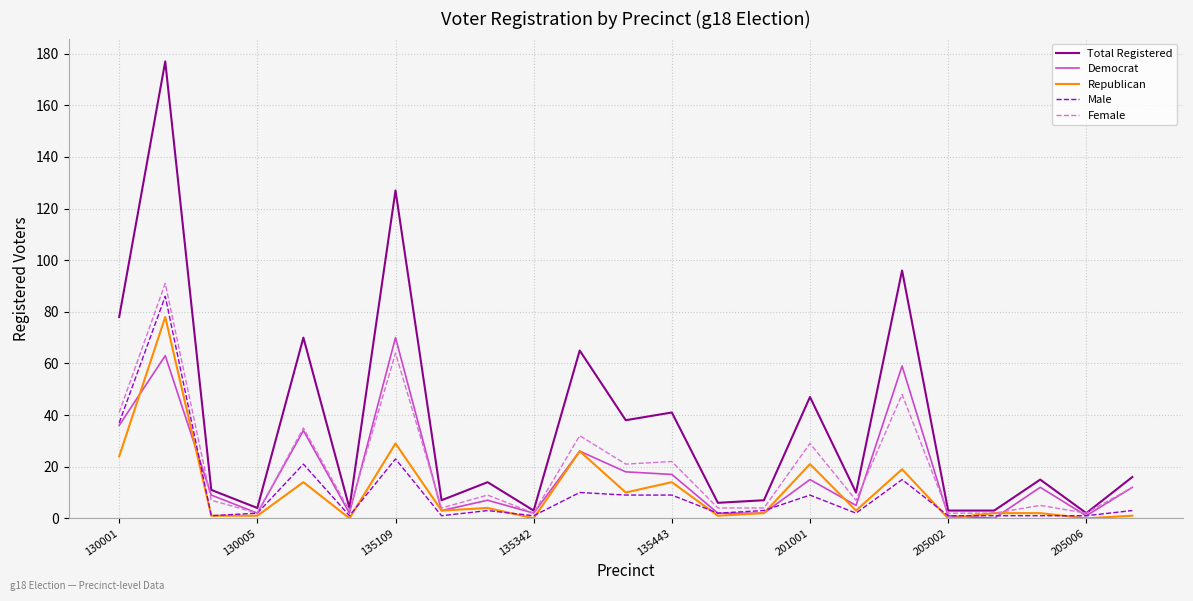

Which series has the largest range (max minus min)?

Total Registered